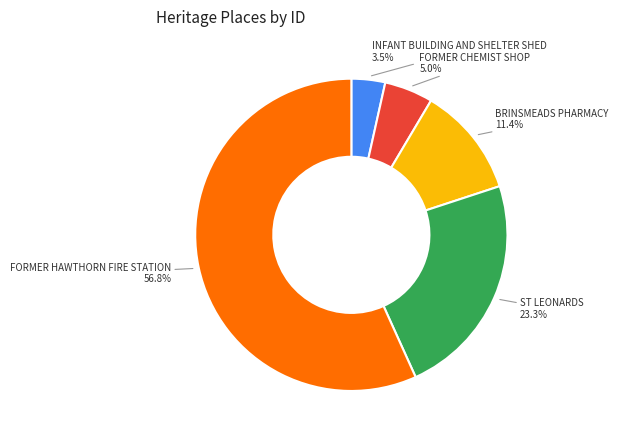

Approximately how many times larger is the value at ST LEONARDS compared to FORMER HAWTHORN FIRE STATION?

0.4